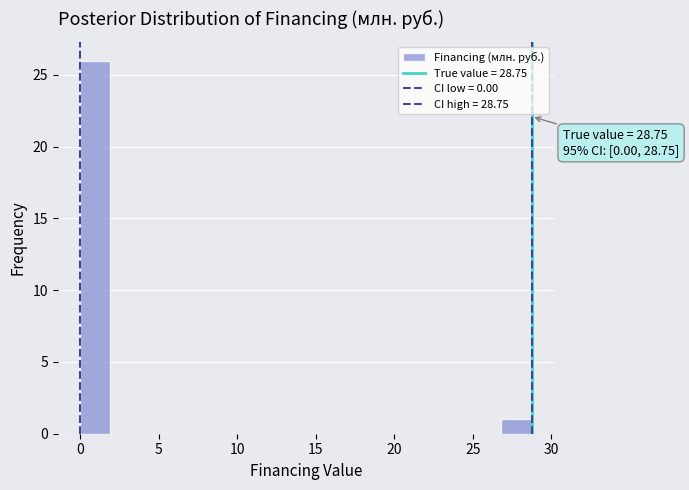

Around what value on the x-axis is the tallest bar? Give the approximate position of its centre, as read against the axis.

1.0